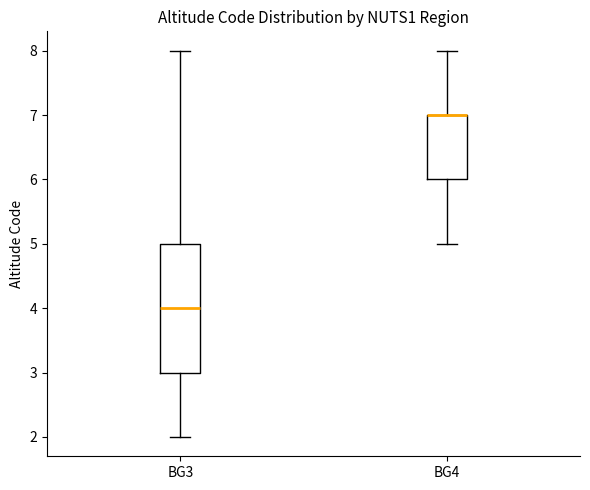

Reading left to right, read every box against the y-axis: the position of its median line, the range the box covers, and the ends of its whiskers. The values are not printed on the chart, so give them approximately, as read against the axis.

BG3: median 4, box 3 to 5, whiskers 2 to 8
BG4: median 7 (drawn on the box's upper edge), box 6 to 7, whiskers 5 to 8